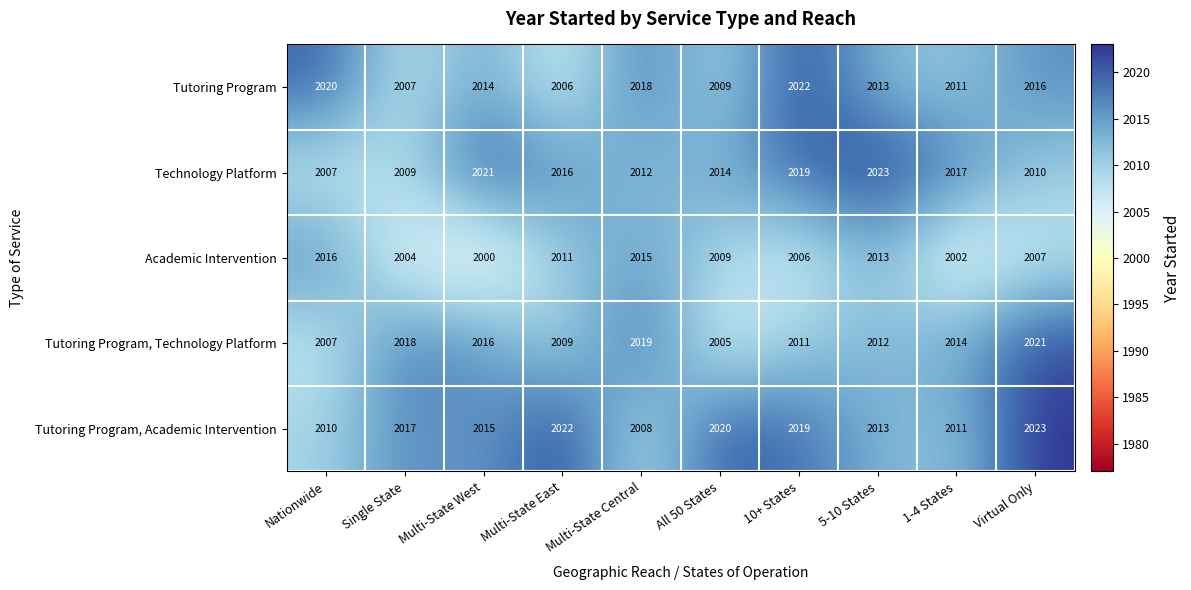

List the labels in order of Academic Intervention value, largest first.

Nationwide, Multi-State Central, 5-10 States, Multi-State East, All 50 States, Virtual Only, 10+ States, Single State, 1-4 States, Multi-State West